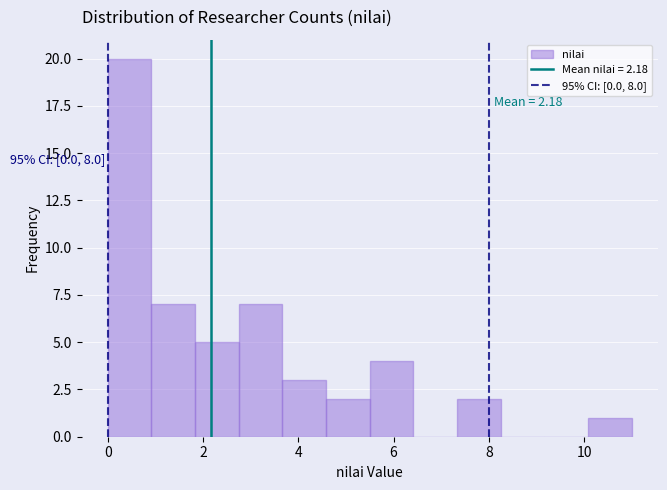

Which range on the x-axis has the tallest bar?

0.0 to 1.0